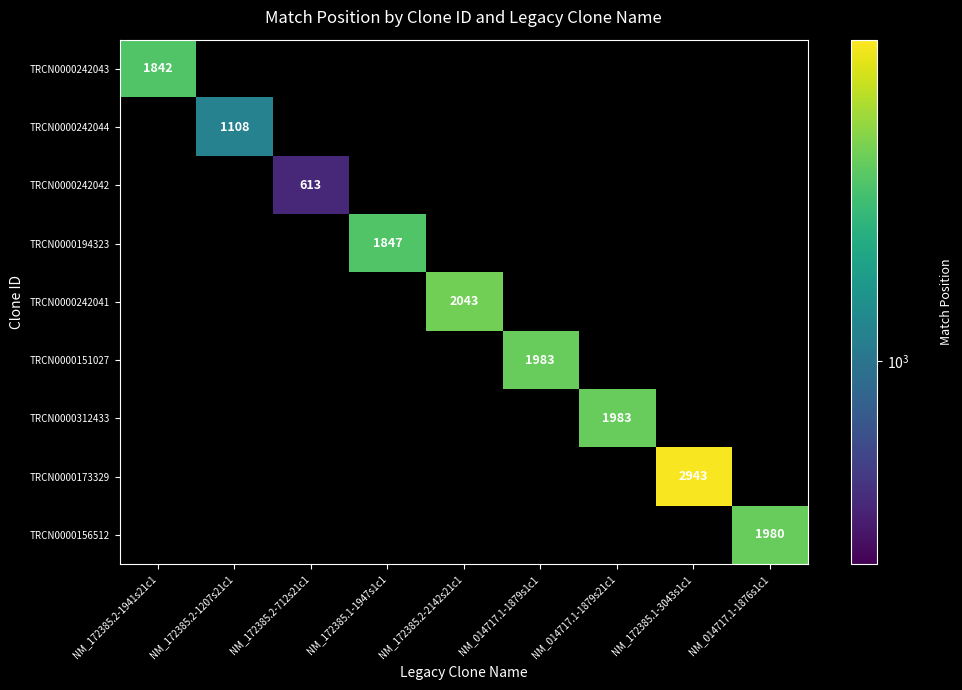

The value of TRCN0000242043 at NM_172385.2-1941s21c1 is 1179. True or false?

False